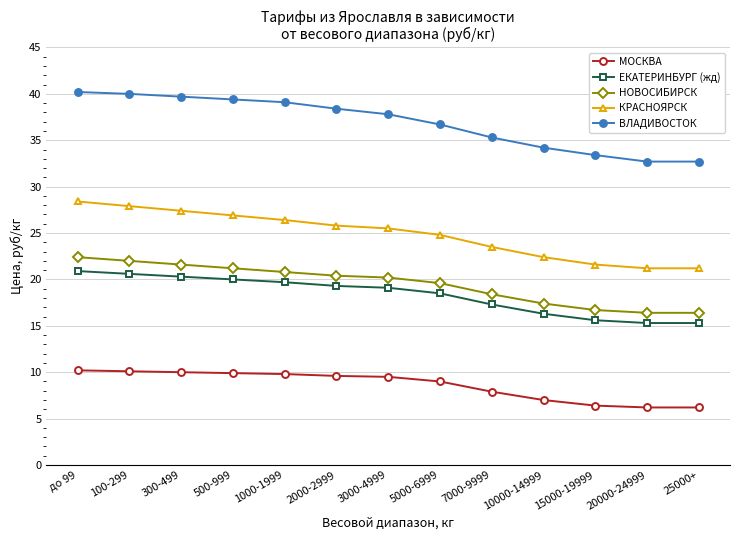

What position from the right is 500-999?

10